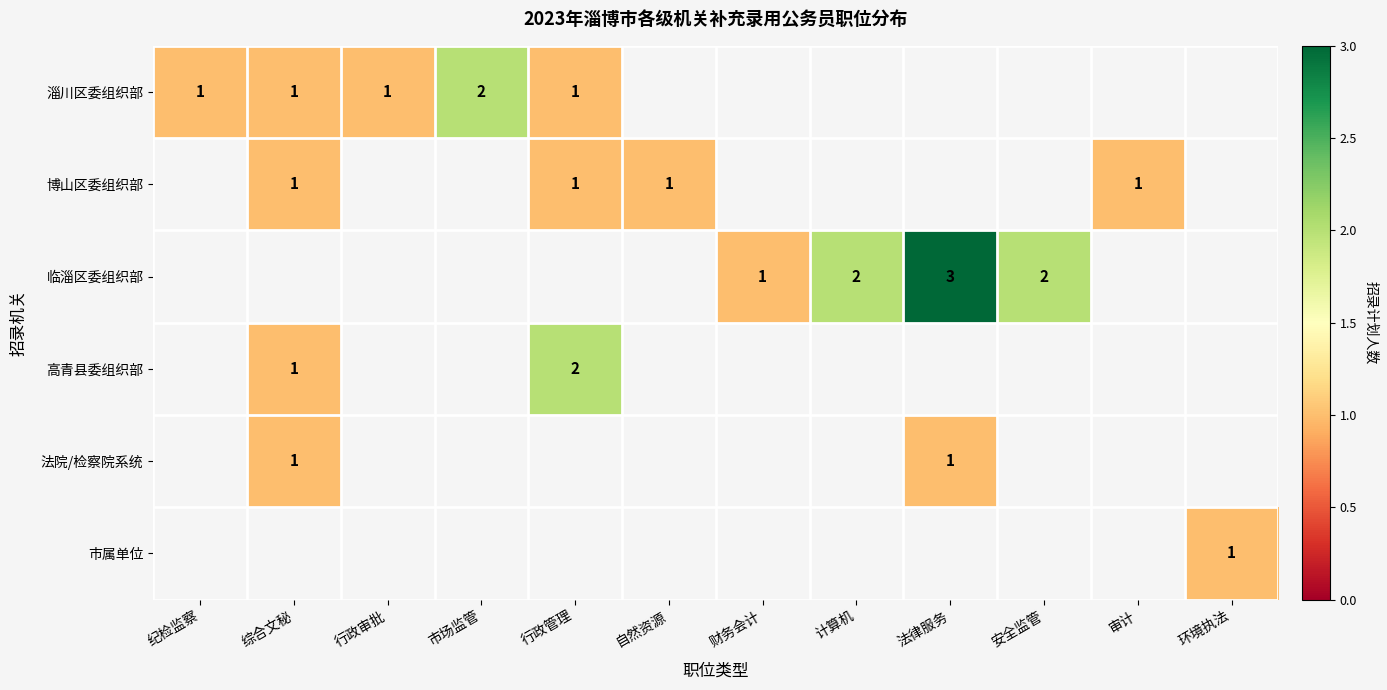

At which category does the chart reach its minimum across all series?

纪检监察